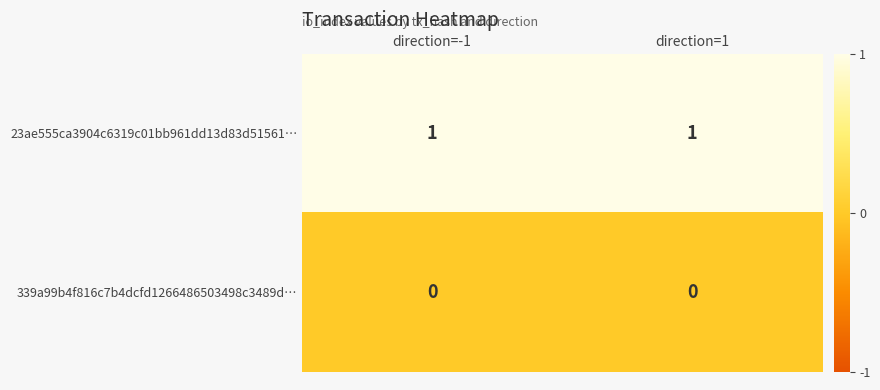

At how many categories does at least one series exceed 0?

2